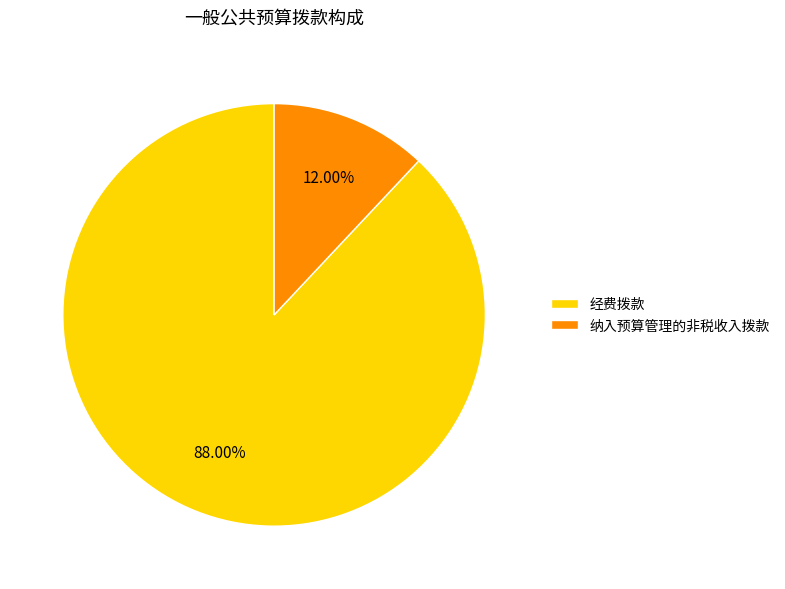

What portion of the pie excludes 纳入预算管理的非税收入拨款?

88.0%